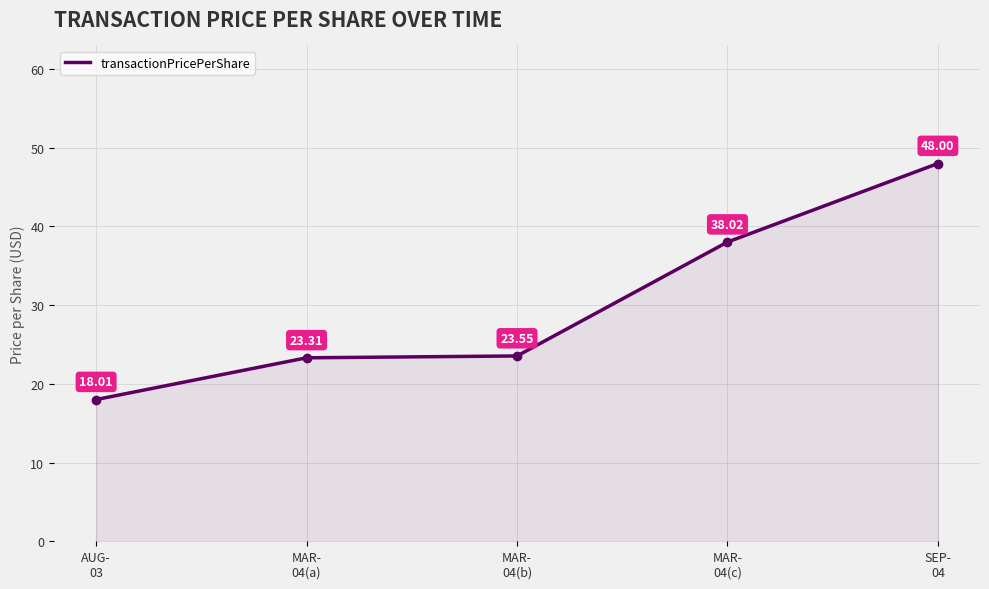

List the labels in order of value, largest first.

SEP-
04, MAR-
04(c), MAR-
04(b), MAR-
04(a), AUG-
03